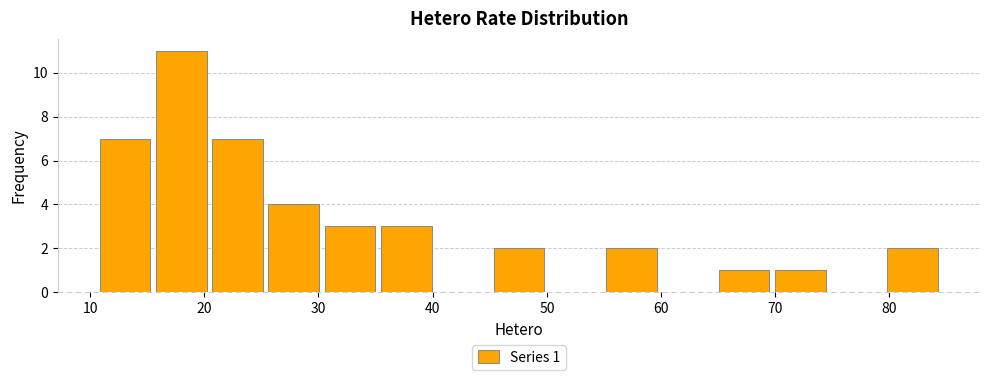

Which range on the x-axis has the tallest bar?

16 to 20